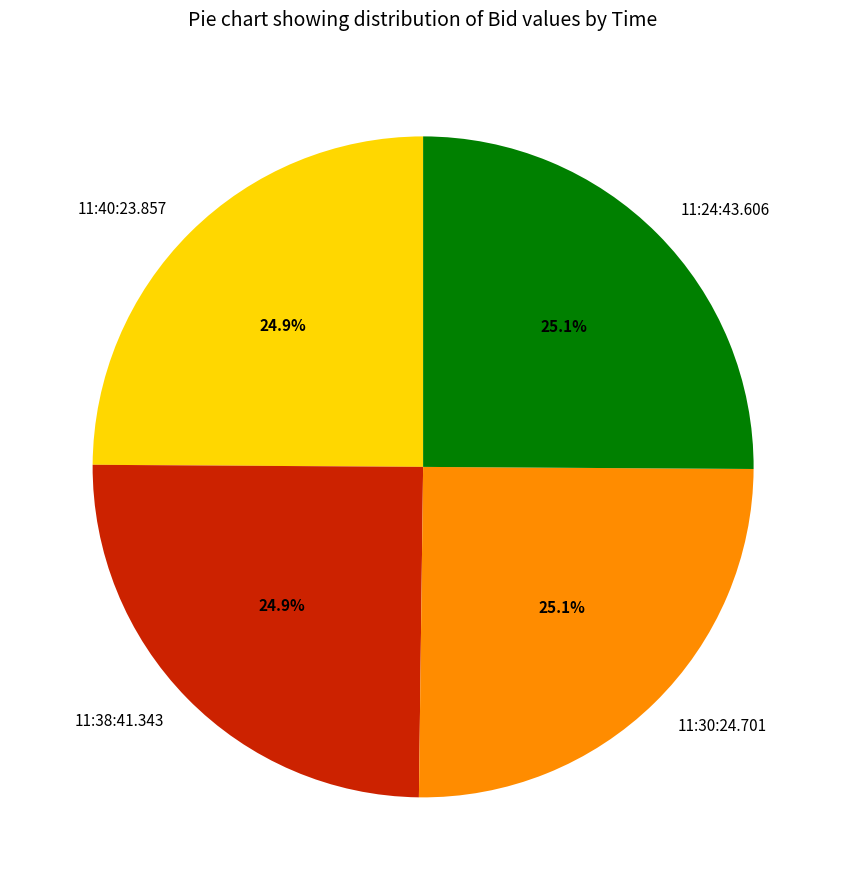

Count the number of slices in the pie.

4